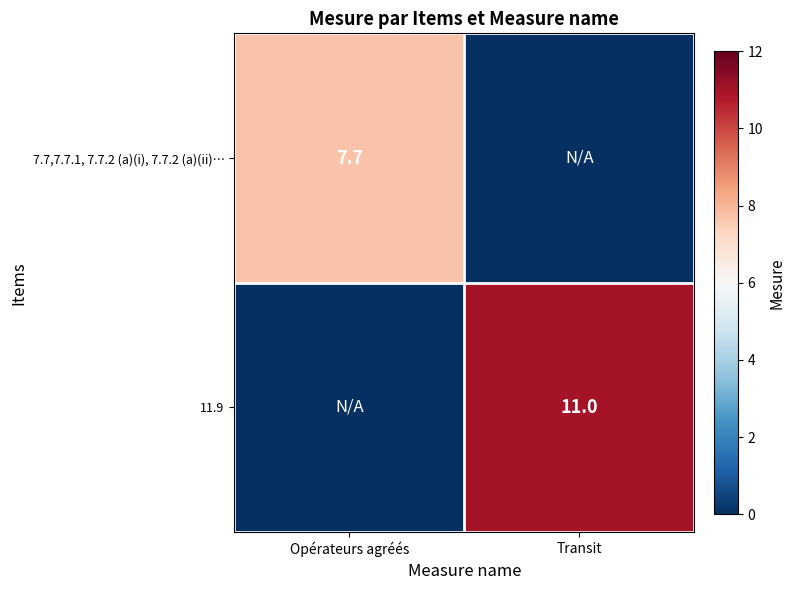

The 11.9 series shows 11.0 at Transit. True or false?

True